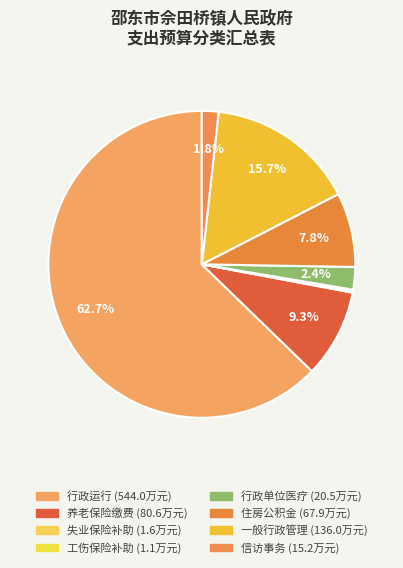

How many segments does this pie chart have?

8